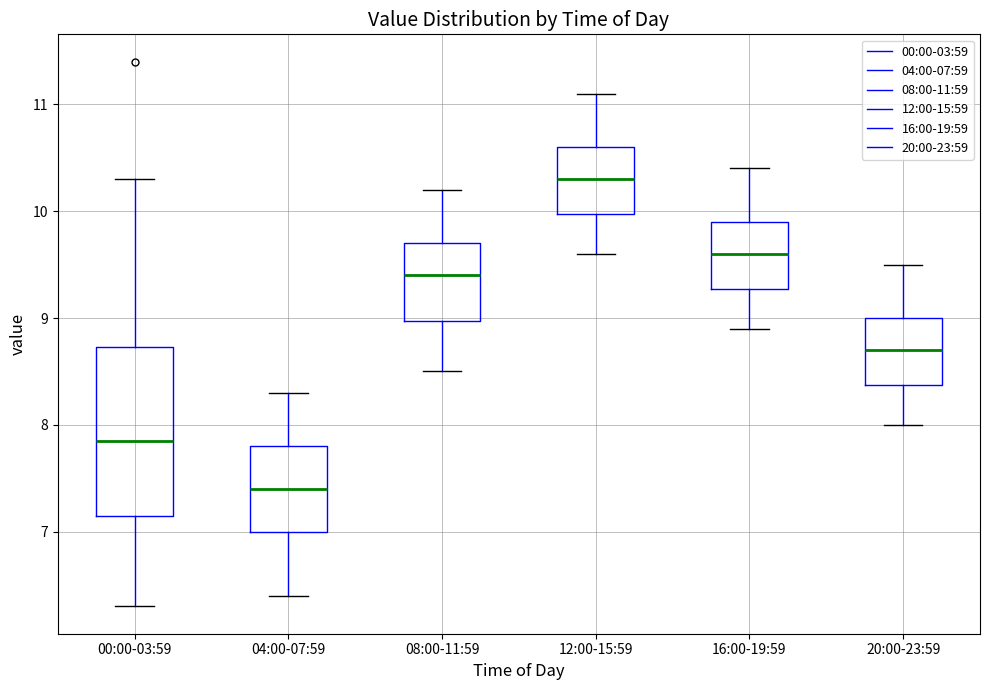

Reading left to right, transcribe this box plot: for each box, give where its median line is, the range the box spans, and where its two whiskers end, as read against the y-axis. The values are not printed on the chart, so give them approximately, as read against the axis.

00:00-03:59: median 7.9, box 7.2 to 8.7, whiskers 6.3 to 10.3
04:00-07:59: median 7.4, box 7.0 to 7.8, whiskers 6.4 to 8.3
08:00-11:59: median 9.4, box 9.0 to 9.7, whiskers 8.5 to 10.2
12:00-15:59: median 10.3, box 10.0 to 10.6, whiskers 9.6 to 11.1
16:00-19:59: median 9.6, box 9.3 to 9.9, whiskers 8.9 to 10.4
20:00-23:59: median 8.7, box 8.4 to 9.0, whiskers 8.0 to 9.5